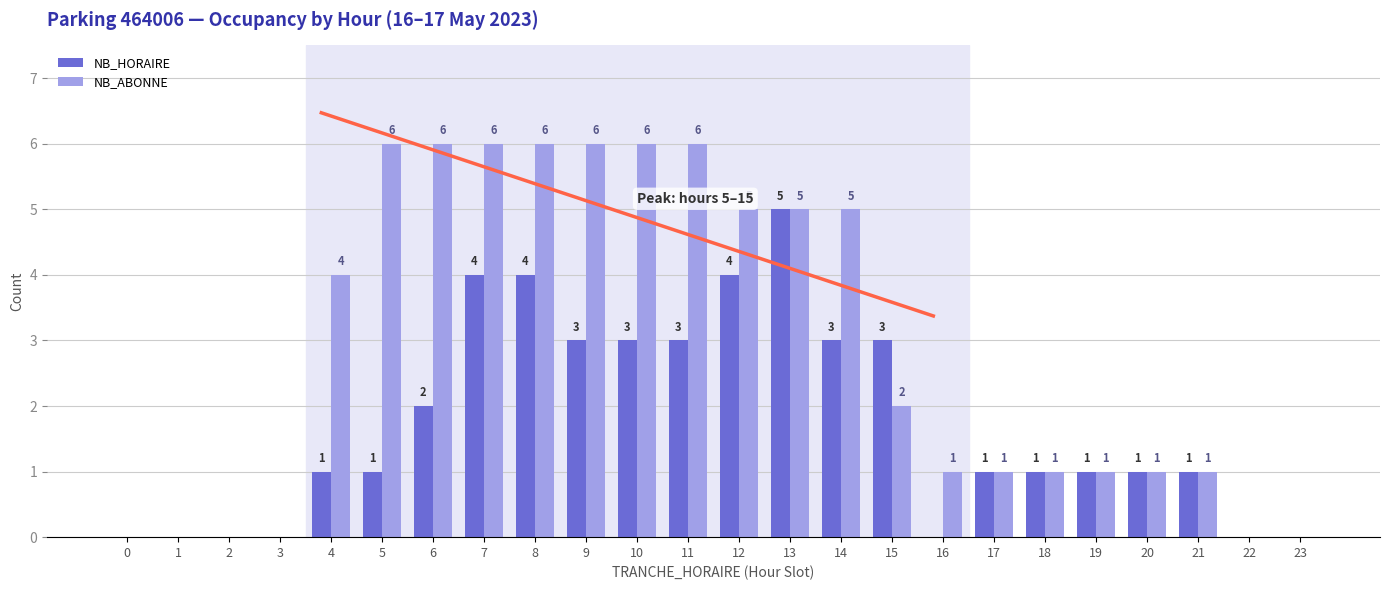

What is the approximate value of NB_HORAIRE at 5?

1